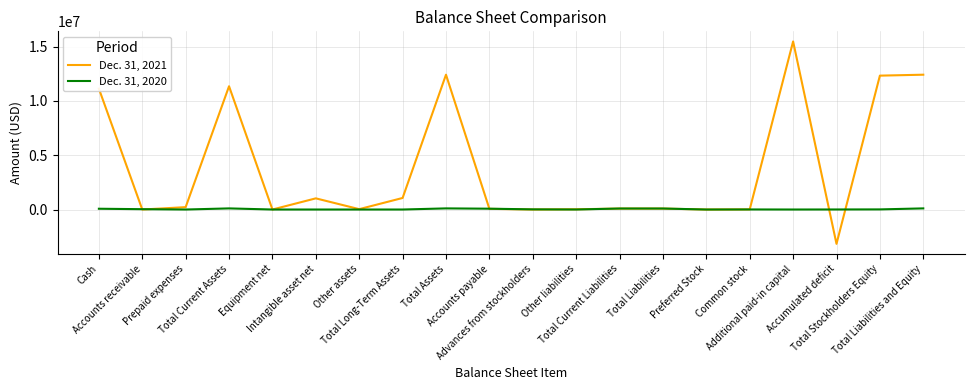

List the series in order of their overall mean, lowest first.

Dec. 31, 2020, Dec. 31, 2021